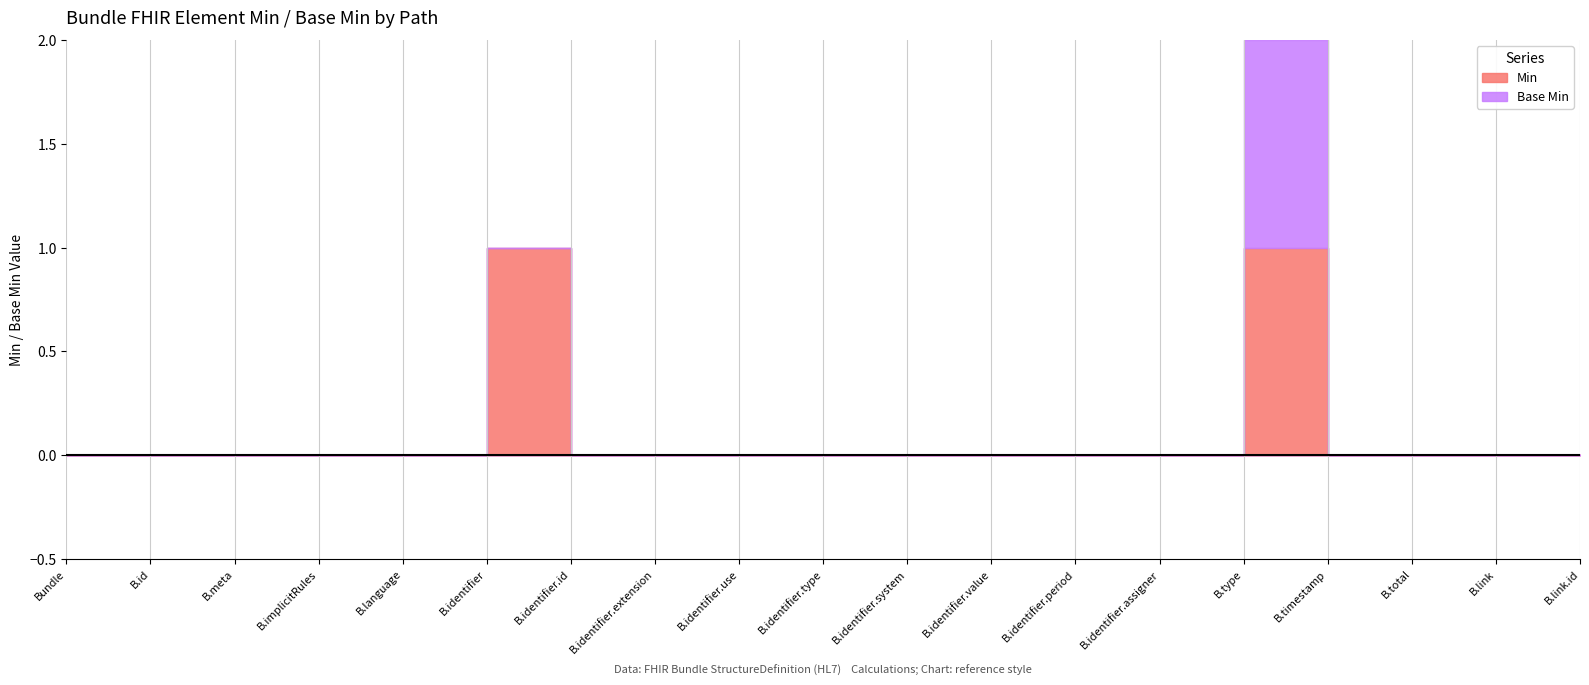

At which category is the sum across all series the highest?

Bundle.type